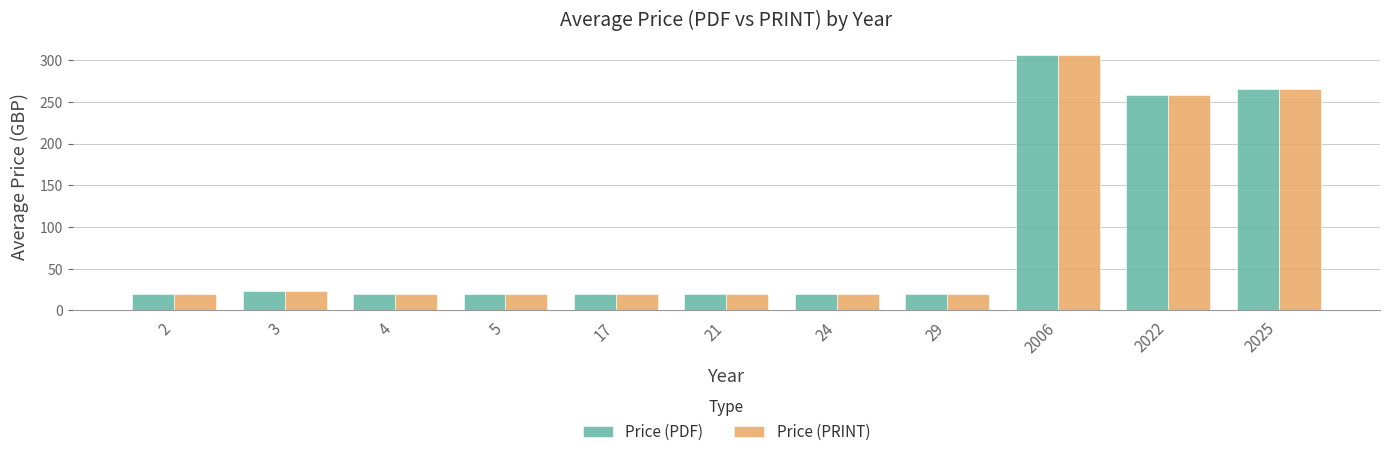

What is the highest value of the Price (PRINT) series?

306.0